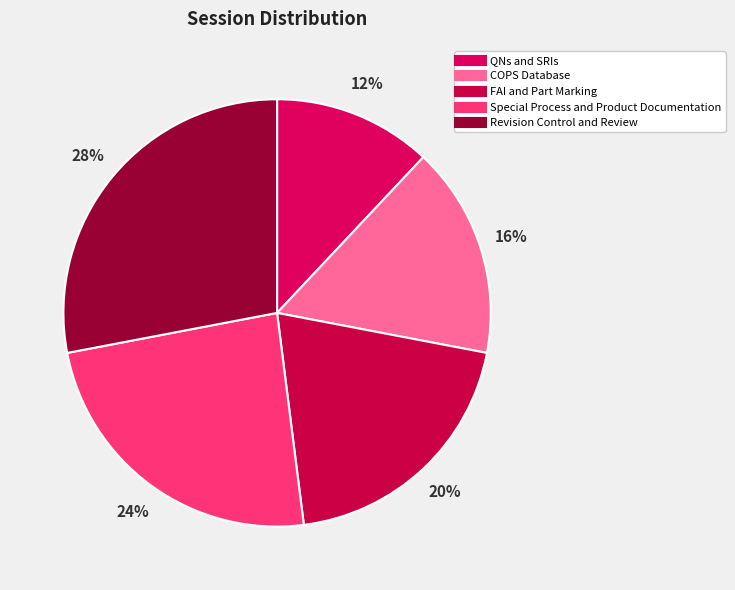

What is the smallest slice in the pie chart?

QNs and SRIs